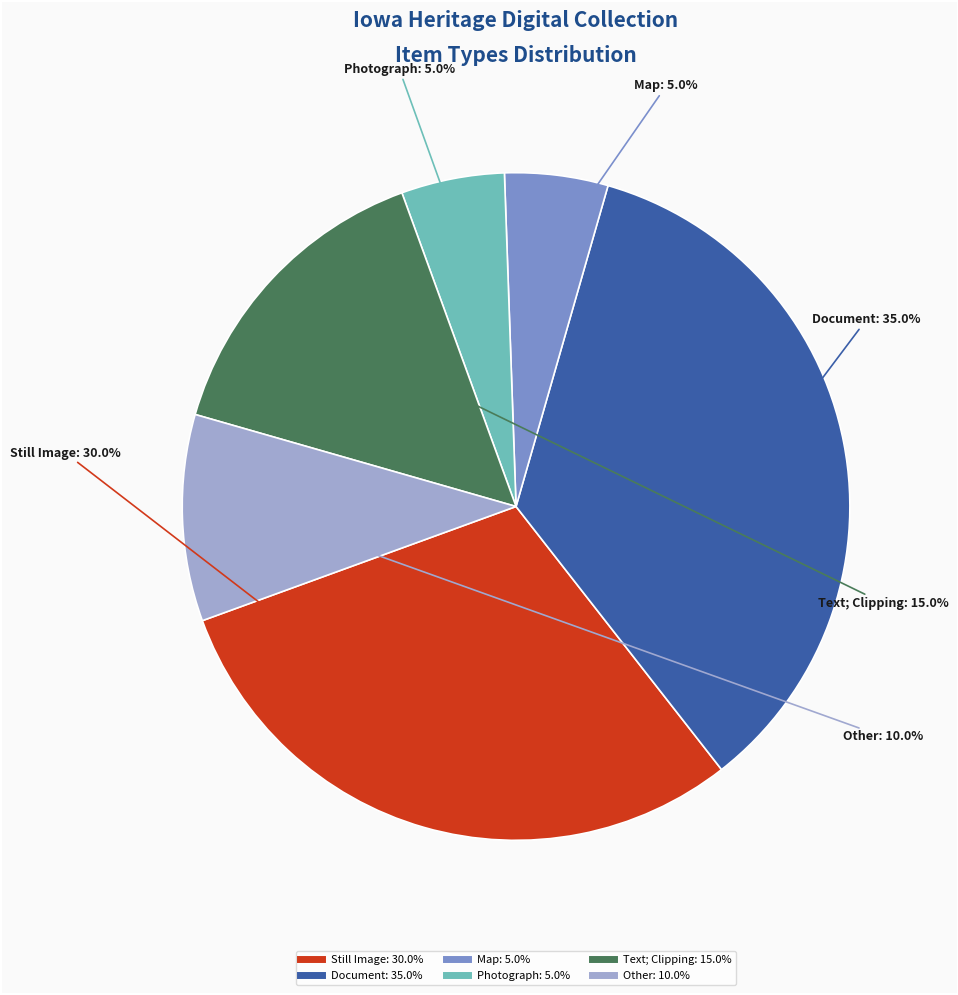

Does any single category account for the majority?

No